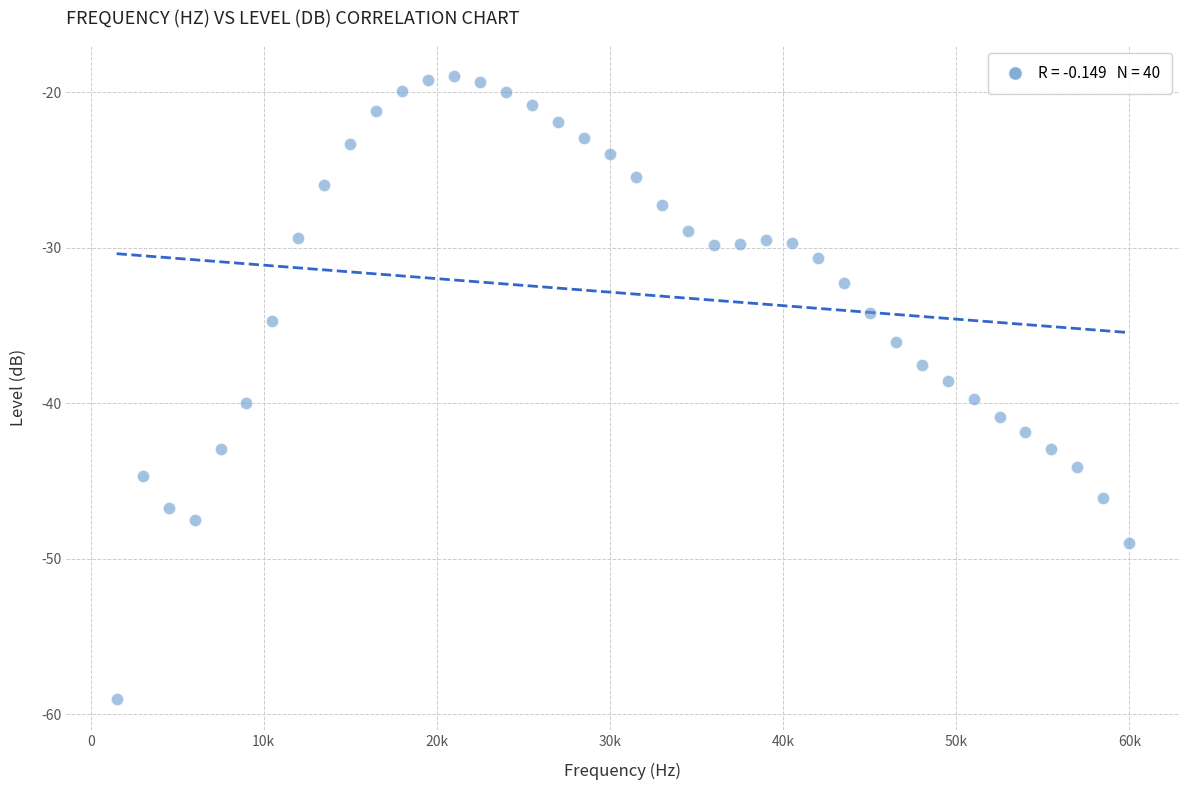

What is the range of X values (max minus min)?

58500.0